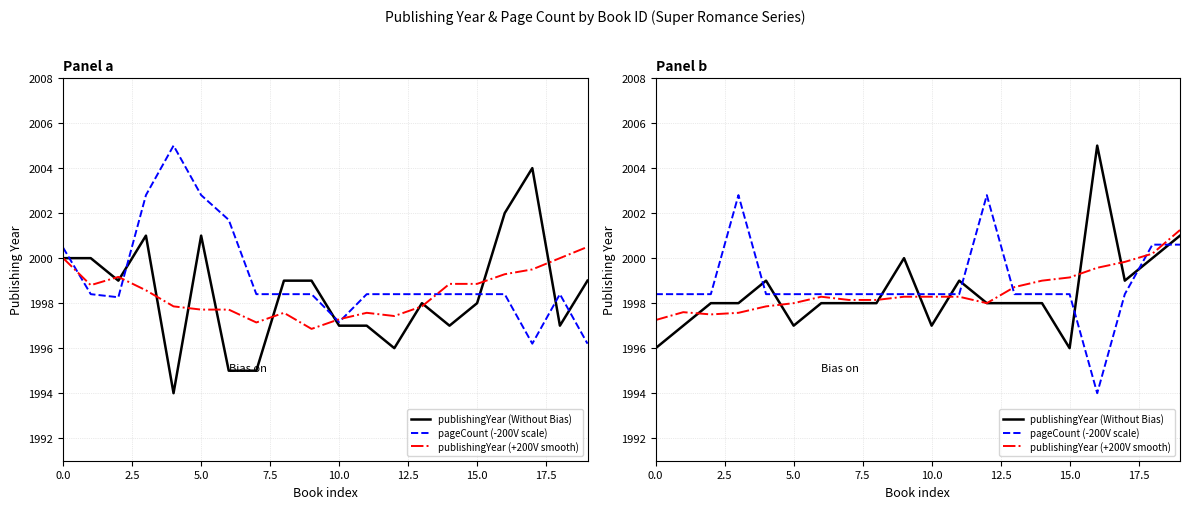

What is the lowest value of the publishingYear (Without Bias) series?

1996.0